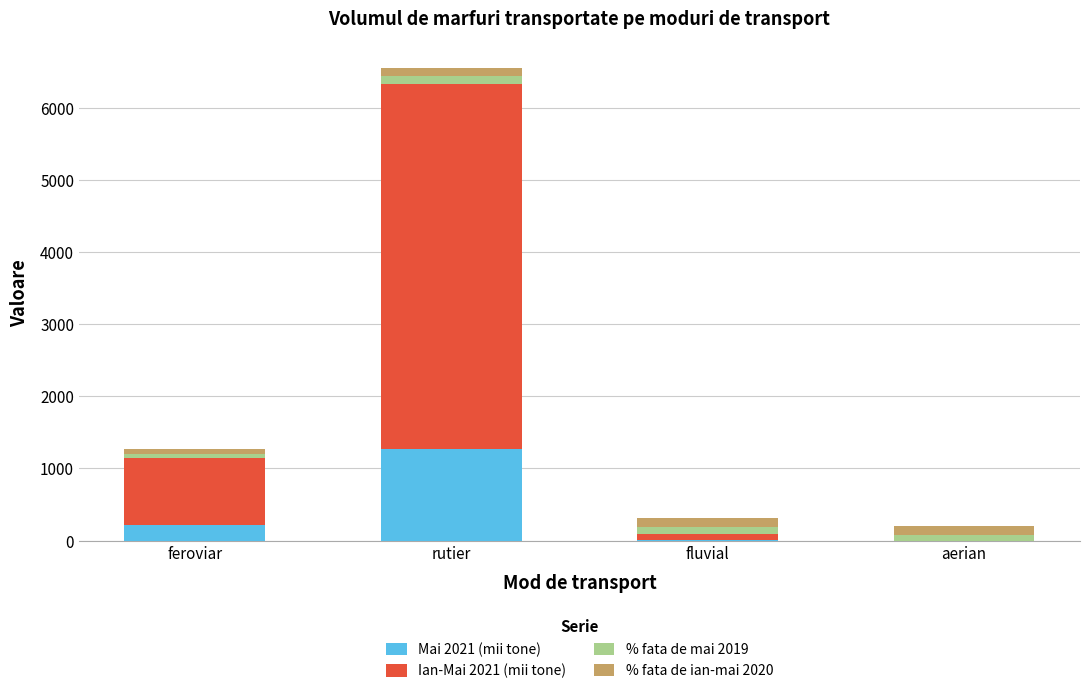

What is the total value across all series at fluvial?

317.3